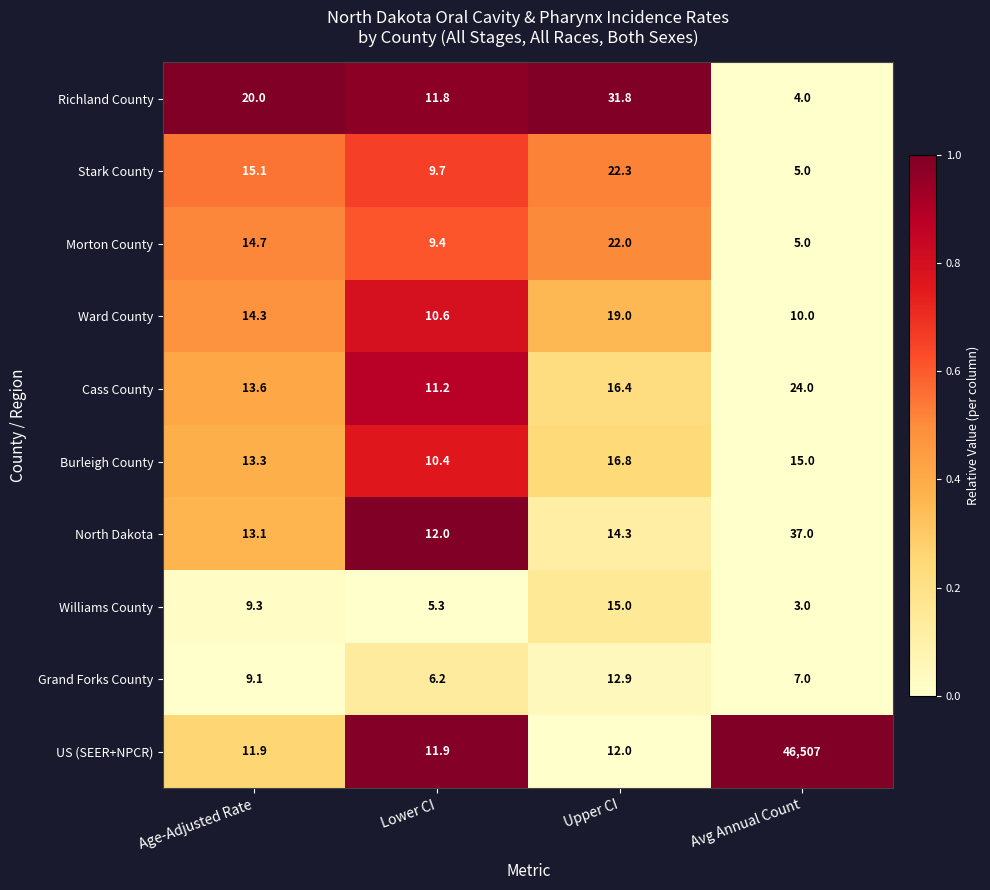

What is the spread (max minus min) of values at Upper CI?

19.8